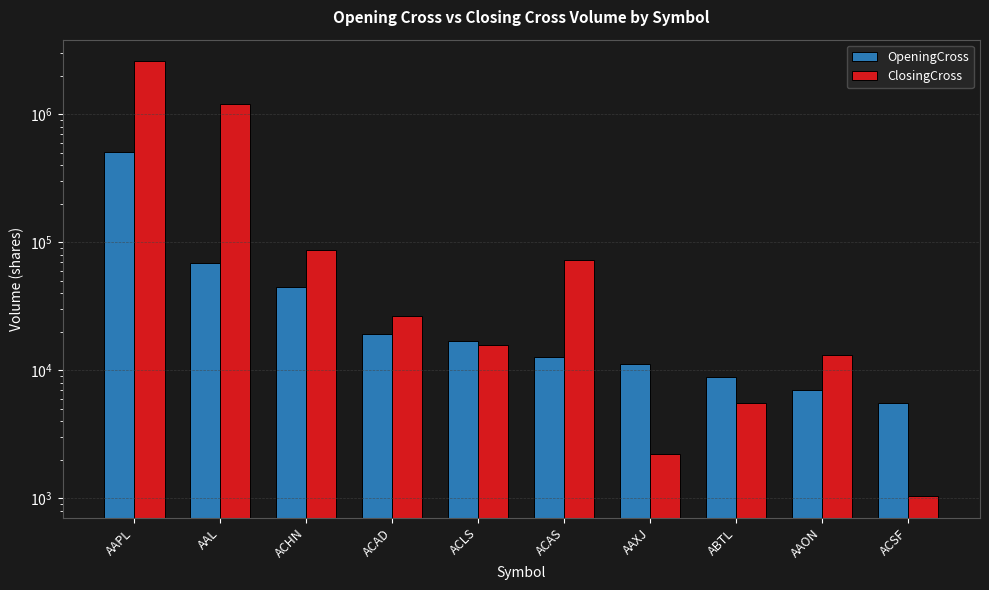

What is the value of the ClosingCross bar at the 8th from the left?

5578